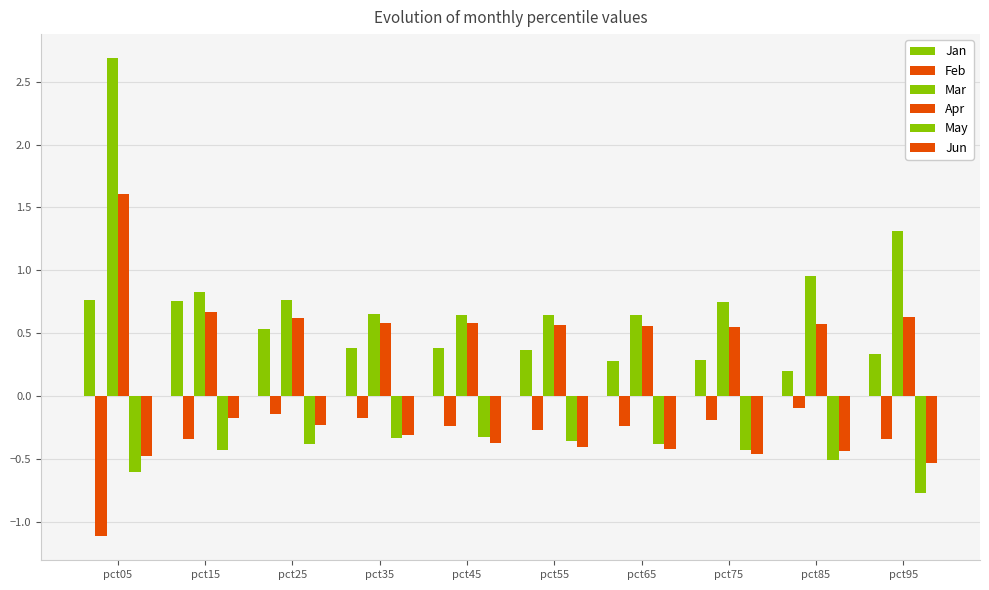

At pct05, list the series in order from largest to smallest.

Mar, Apr, Jan, Jun, May, Feb